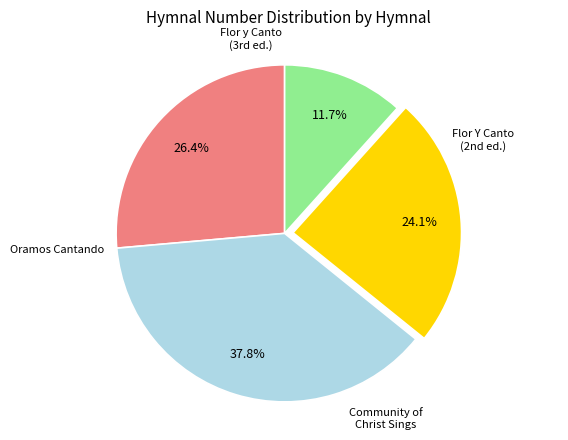

Is there a majority slice in this chart?

No